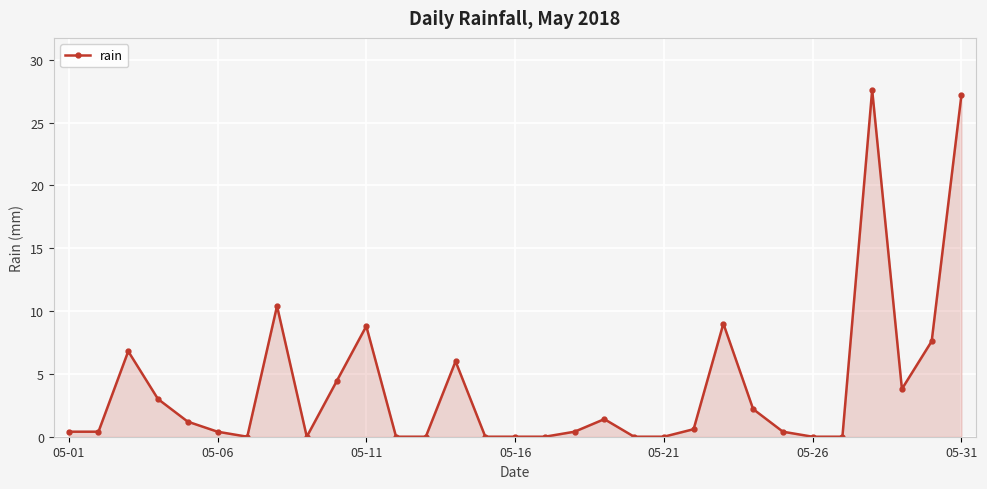

How many lines are shown in the chart?

1